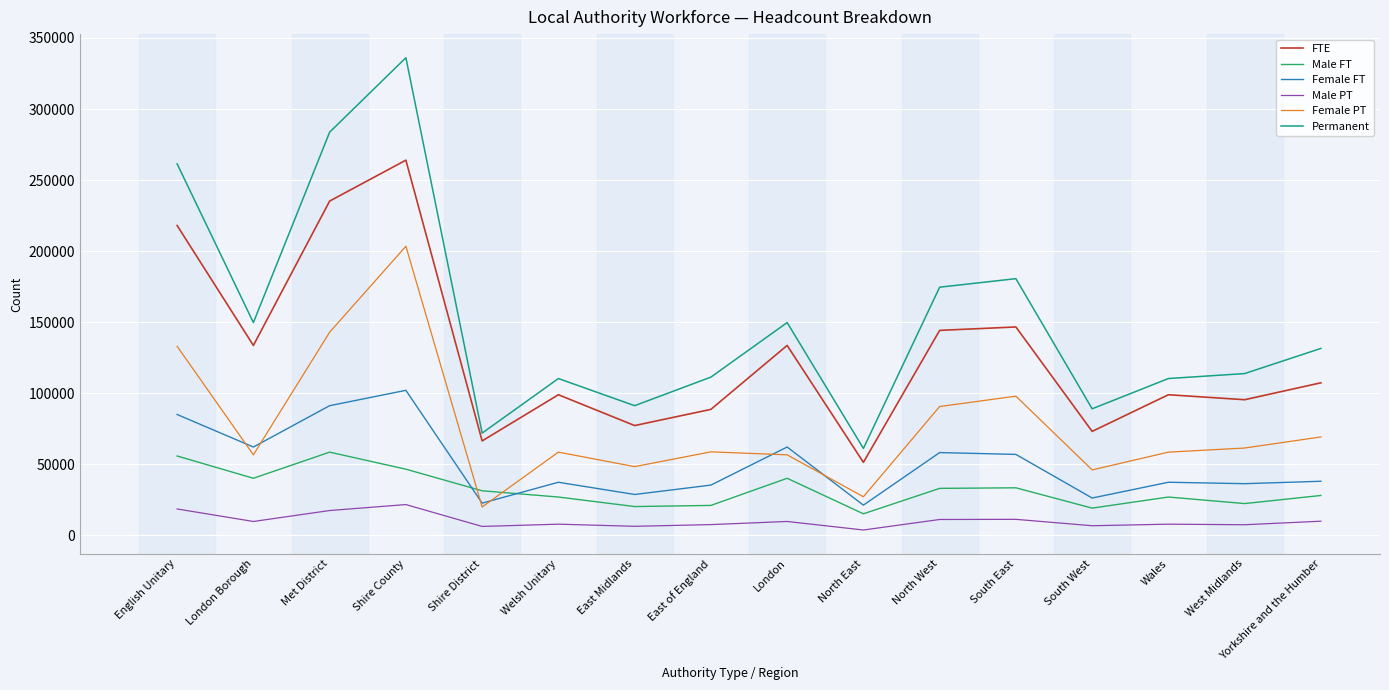

What is the difference between the second highest and second lowest values in the Male PT series?

12300